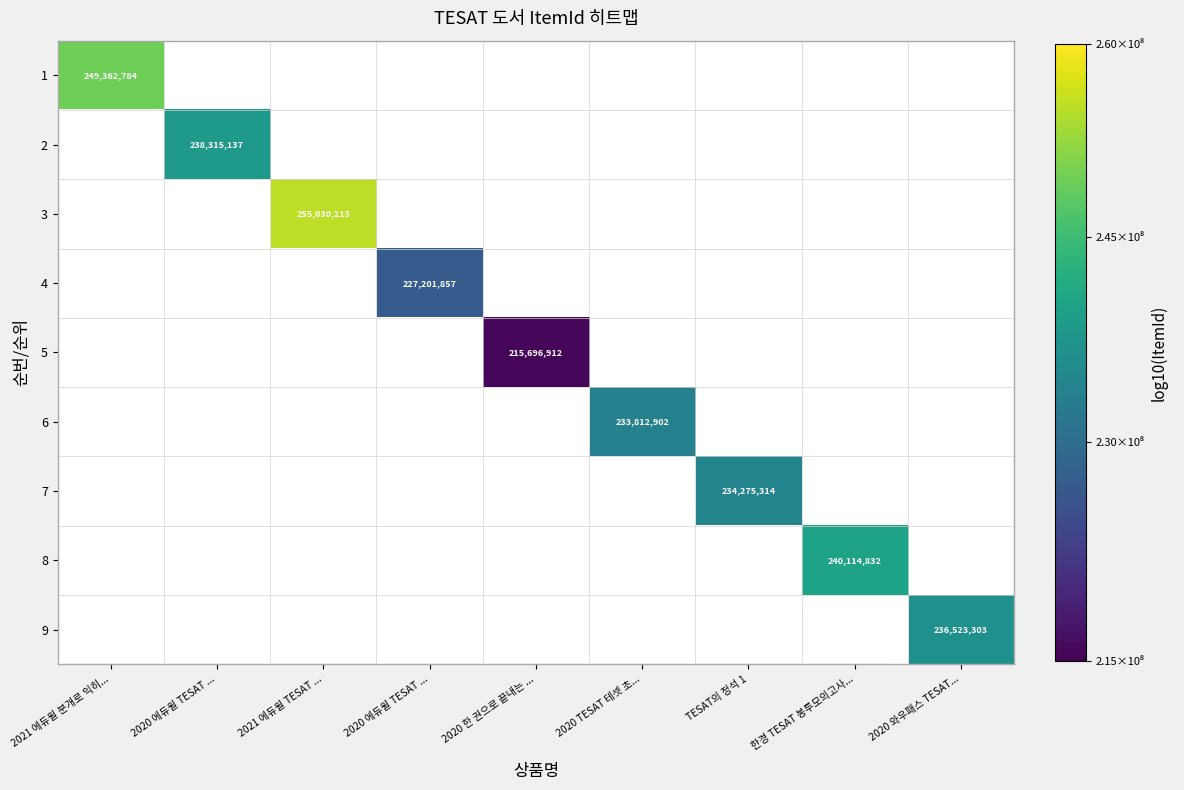

What is the smallest value displayed?

8.3